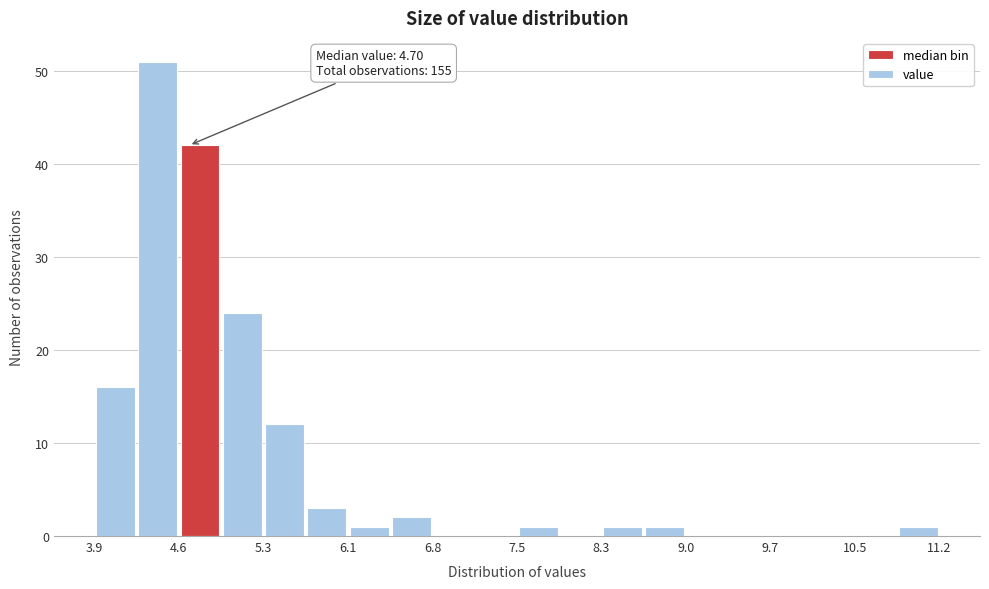

Around what value on the x-axis is the tallest bar? Give the approximate position of its centre, as read against the axis.

4.4